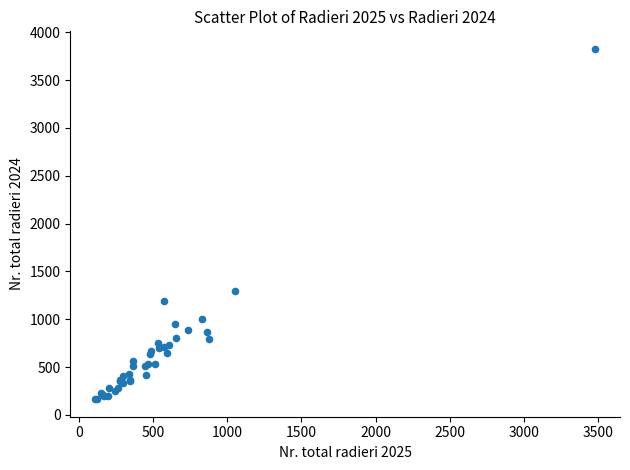

What Y value in the scatter plot is closest to 1995?

1291